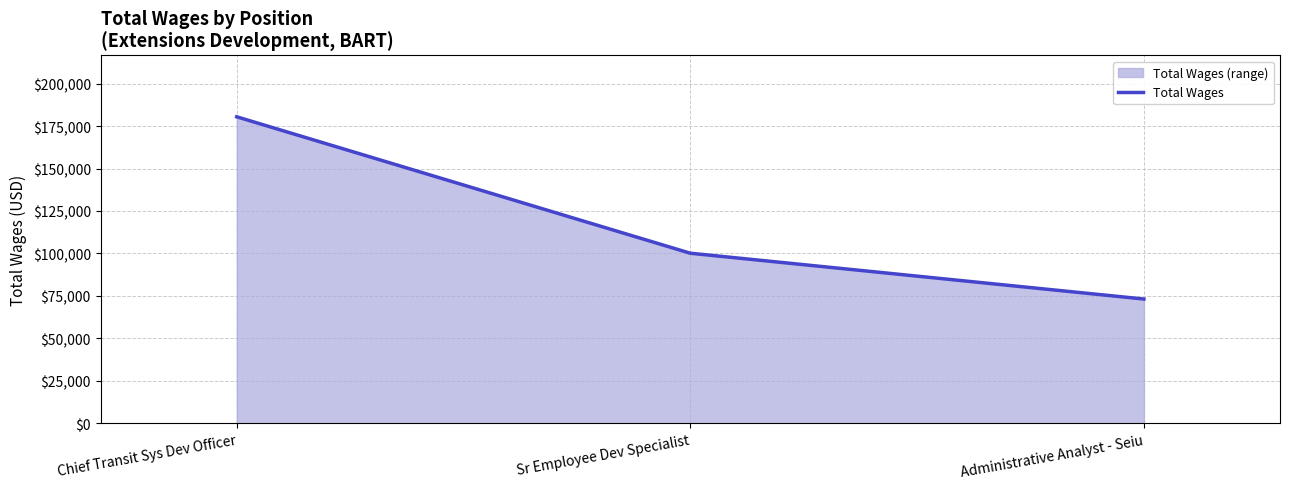

Is it true that the value at Sr Employee Dev Specialist is 100143?

True